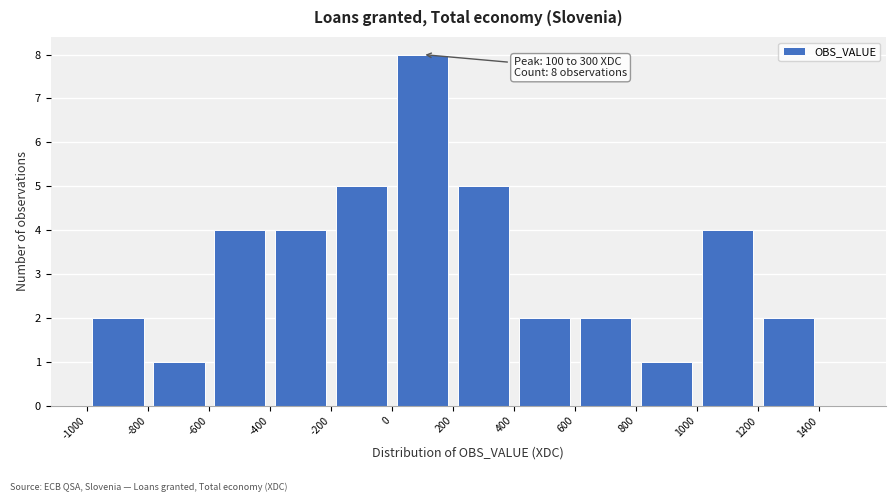

Which range on the x-axis has the tallest bar?

0 to 200